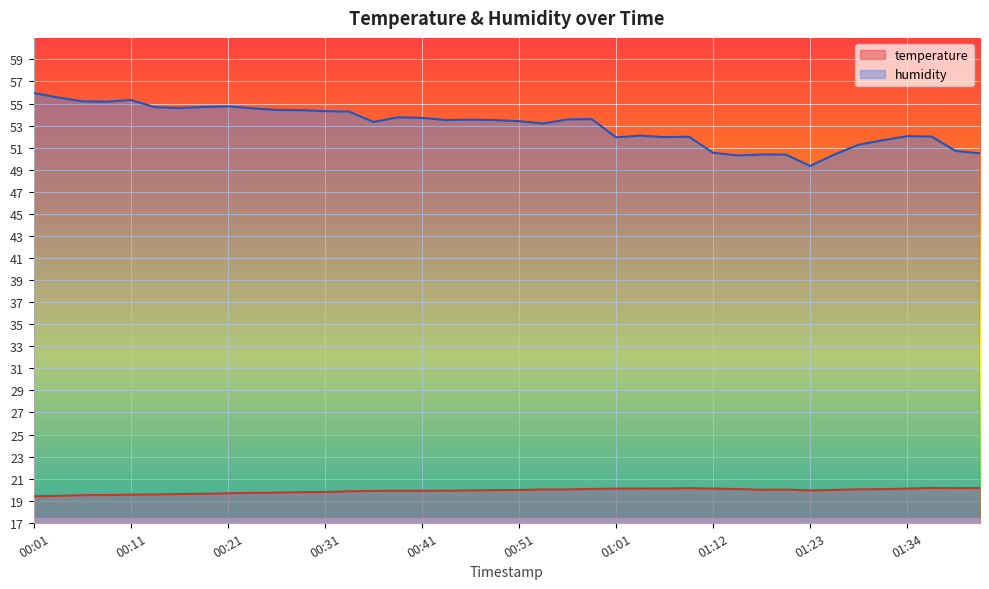

Between 01:37 and 00:01, which is larger?

01:37